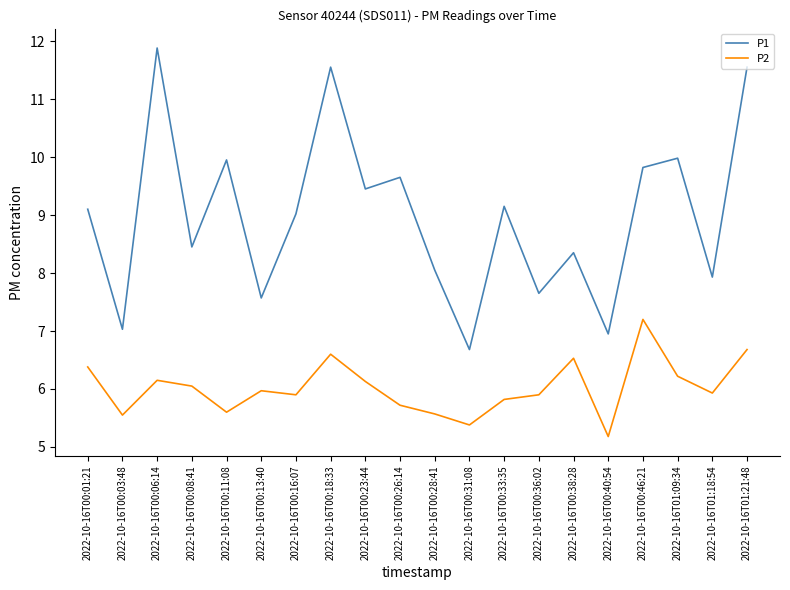

What is the total value across all series at 2022-10-16T00:26:14?

15.4